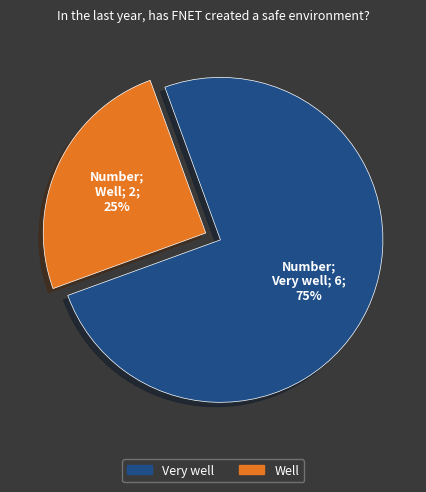

Is there any slice that represents more than half of the pie?

Yes